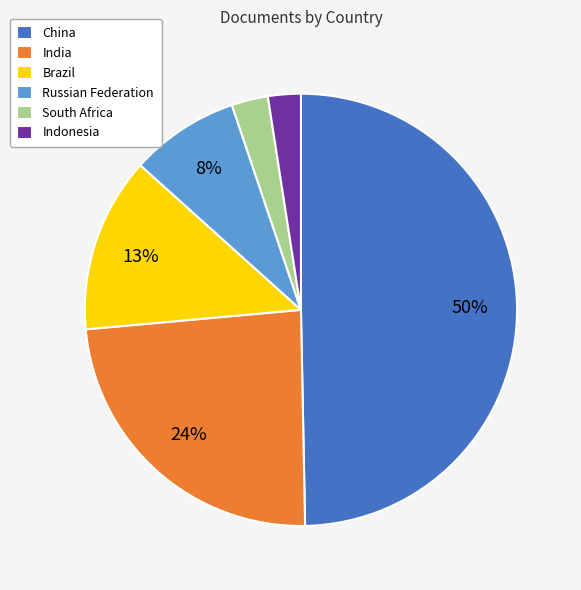

Which category has the biggest portion of the pie?

China